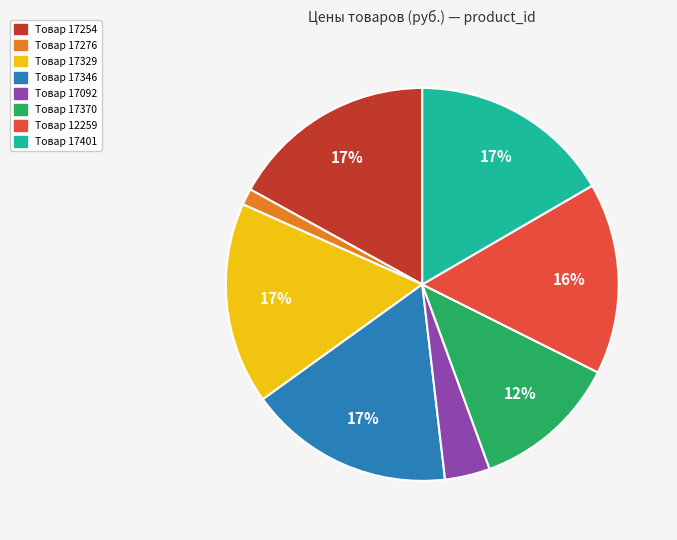

Is there a majority slice in this chart?

No